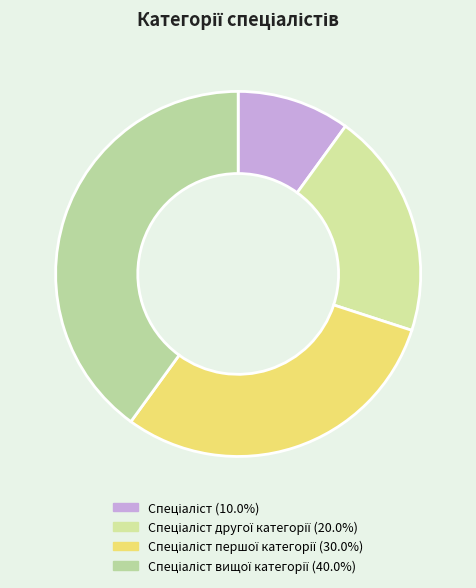

How many slices are in this pie chart?

4